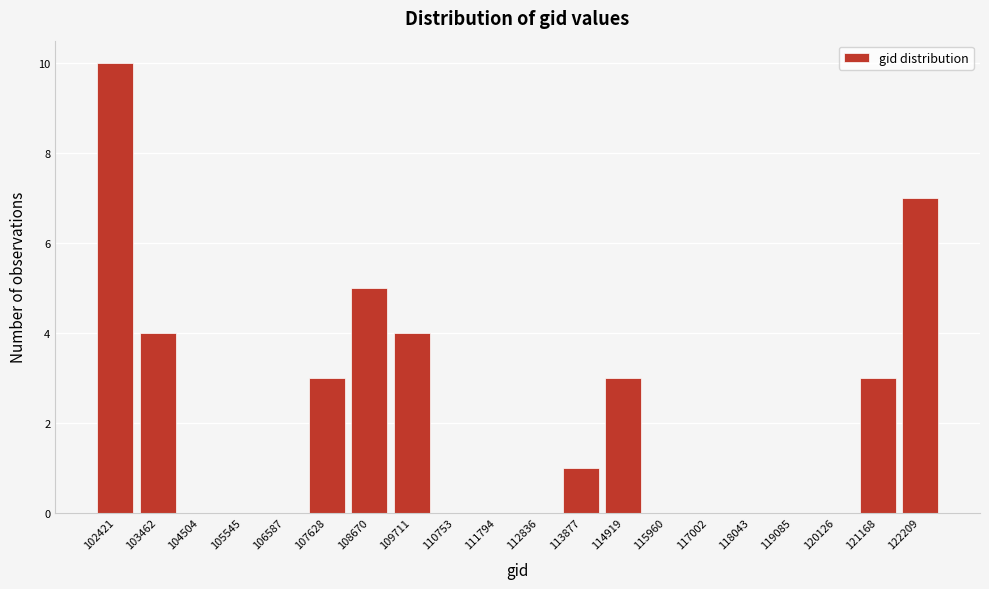

Reading right to left, list all the values displayed in this chart.

122209=7	121168=3	120126=0	119085=0	118043=0	117002=0	115960=0	114919=3	113877=1	112836=0	111794=0	110753=0	109711=4	108670=5	107628=3	106587=0	105545=0	104504=0	103462=4	102421=10